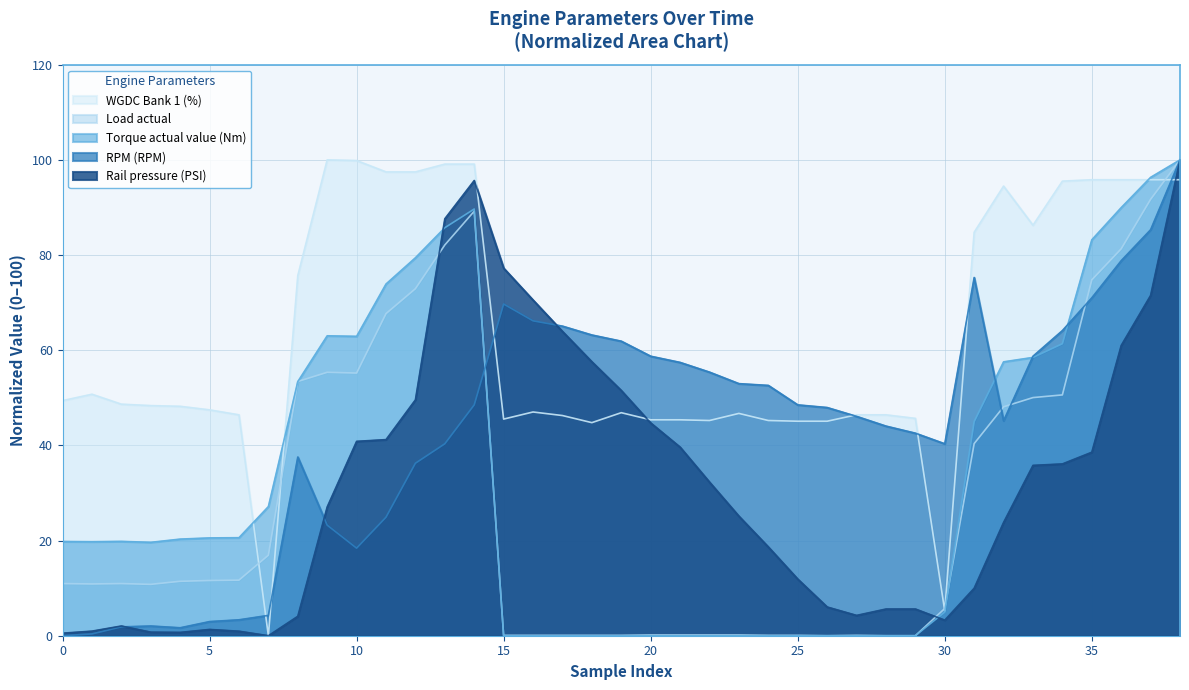

Where does the Rail pressure (PSI) series first go above 27?

189